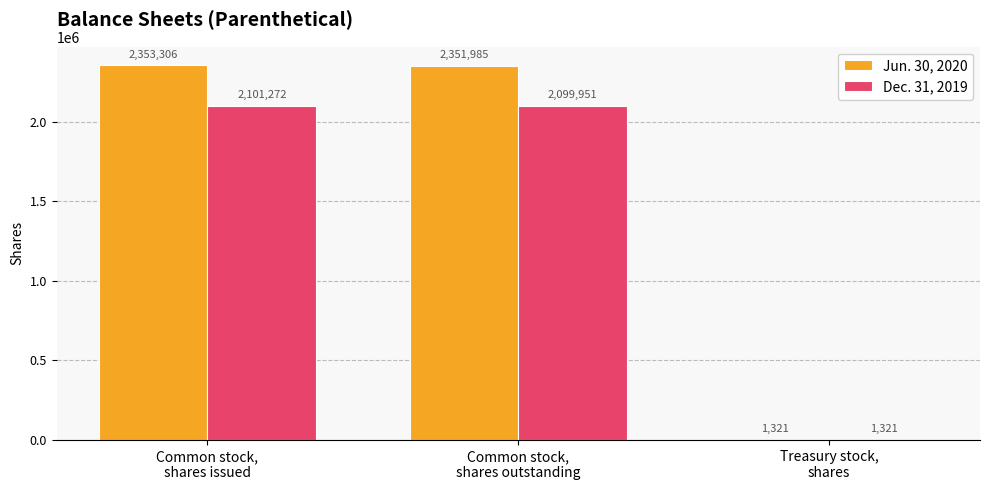

What is the sum of all Jun. 30, 2020 values?

4706612